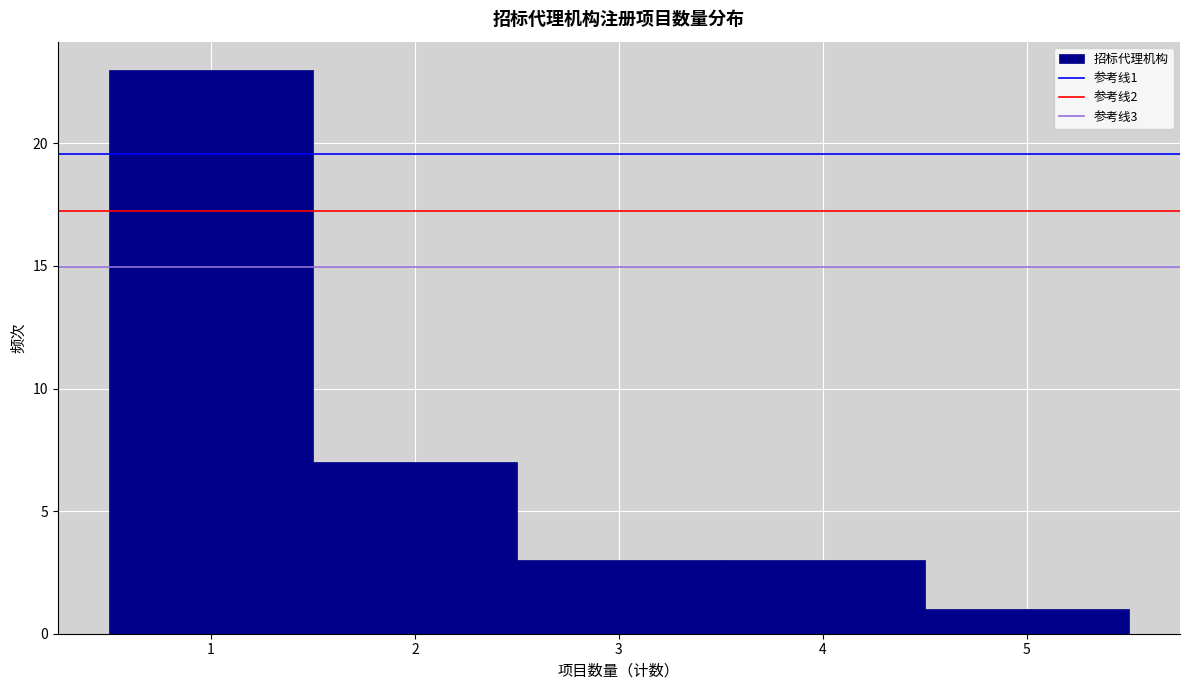

Over which range of the x-axis is the bar tallest?

0.5 to 1.5